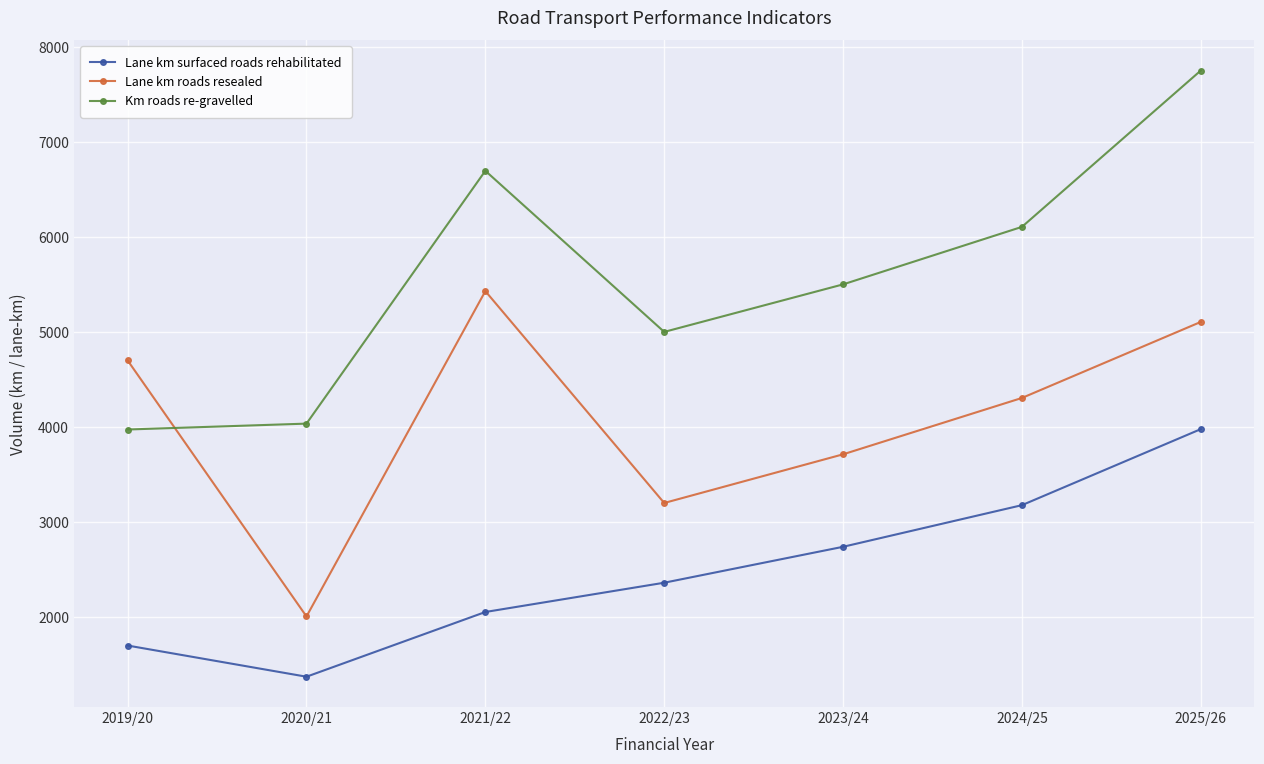

Reading right to left, transcribe all the data shown in this chart.

Lane km surfaced roads rehabilitated: 2025/26=3977	2024/25=3177	2023/24=2739	2022/23=2361	2021/22=2053	2020/21=1372	2019/20=1700
Lane km roads resealed: 2025/26=5105	2024/25=4305	2023/24=3712	2022/23=3200	2021/22=5429	2020/21=2006	2019/20=4700
Km roads re-gravelled: 2025/26=7750	2024/25=6105	2023/24=5500	2022/23=5000	2021/22=6695	2020/21=4035	2019/20=3973